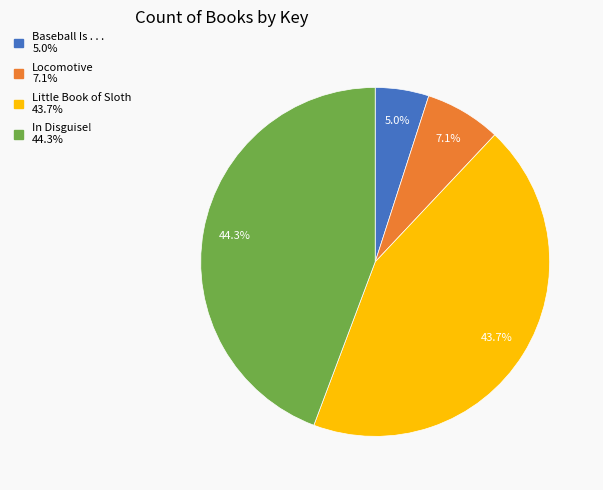

Is it true that Baseball Is . . . is 5% of the pie?

True